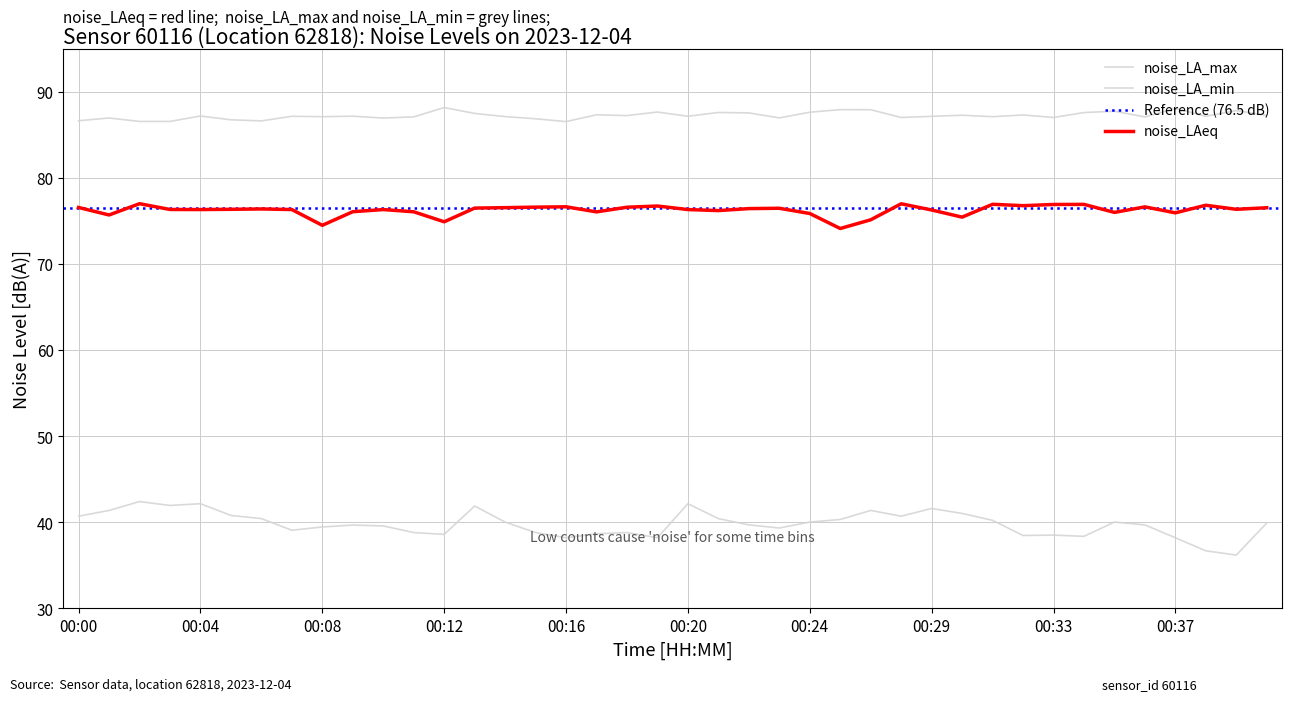

How many interior local valleys does the noise_LA_min series have?

10